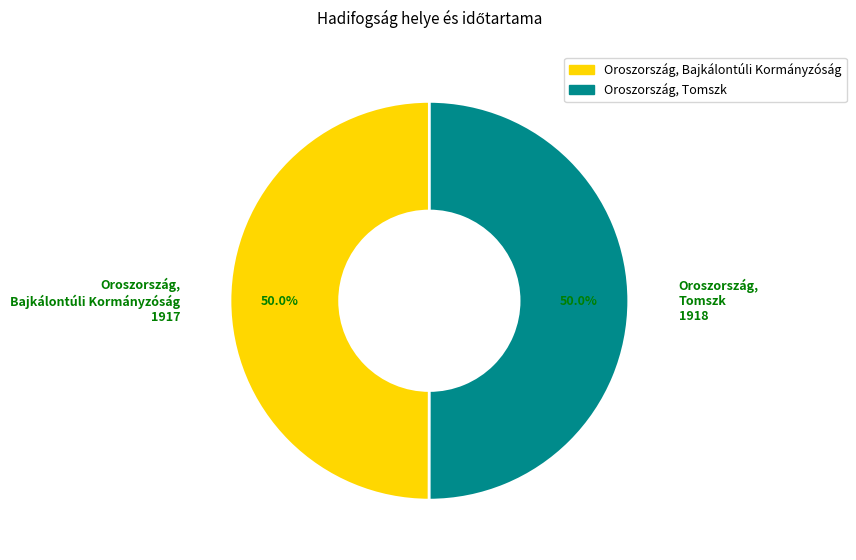

What percentage is NOT represented by Oroszország, Tomszk?

50.0%